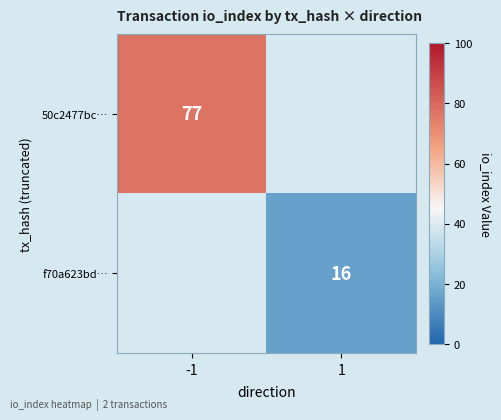

The 50c2477bc… series shows 116 at -1. True or false?

False